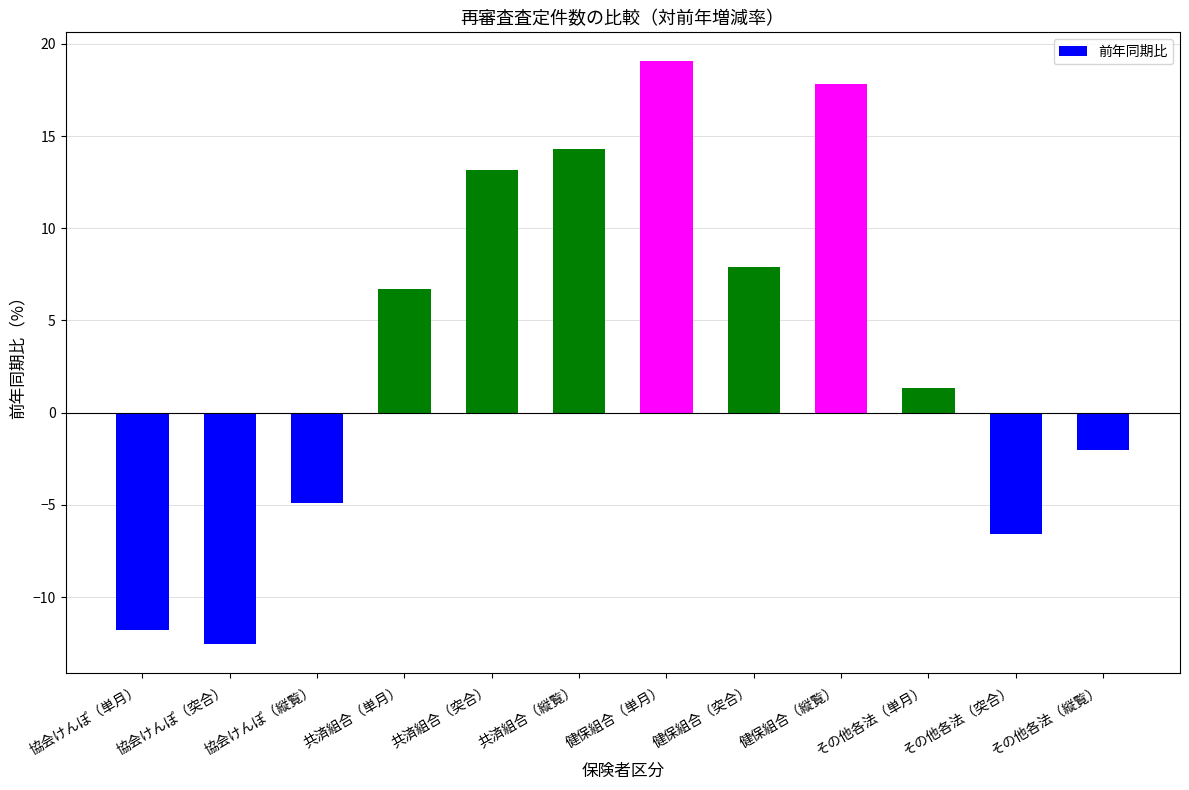

What is the average value?

3.5